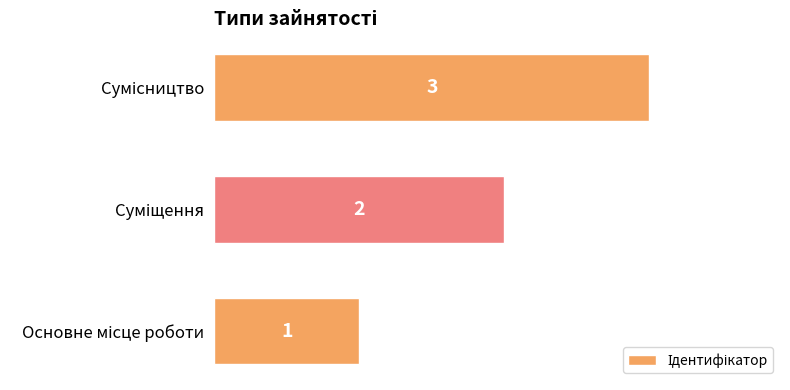

What is the average value?

2